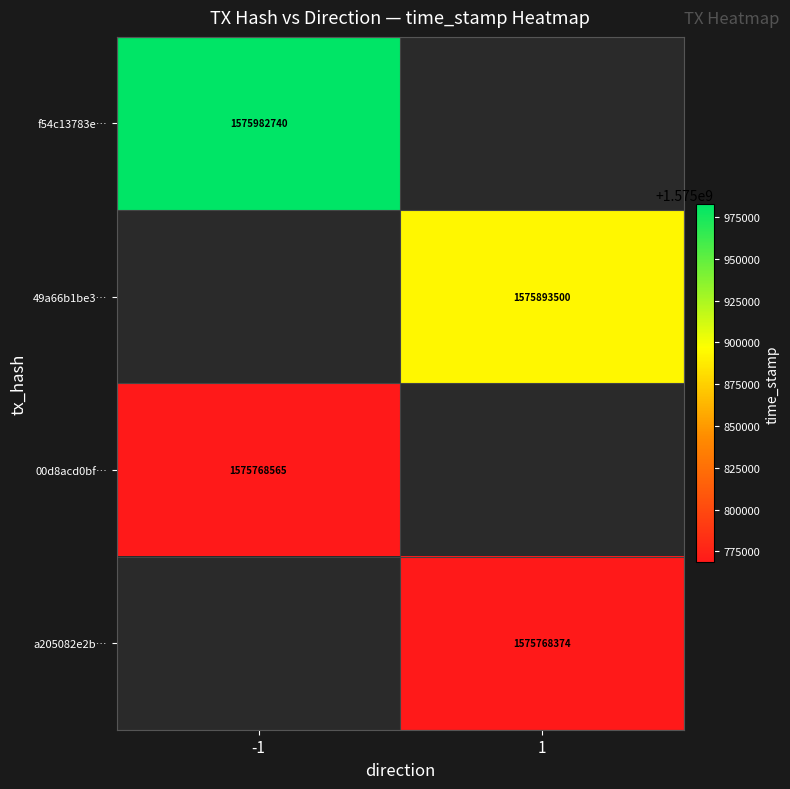

Which has a higher value, 1 or -1?

-1